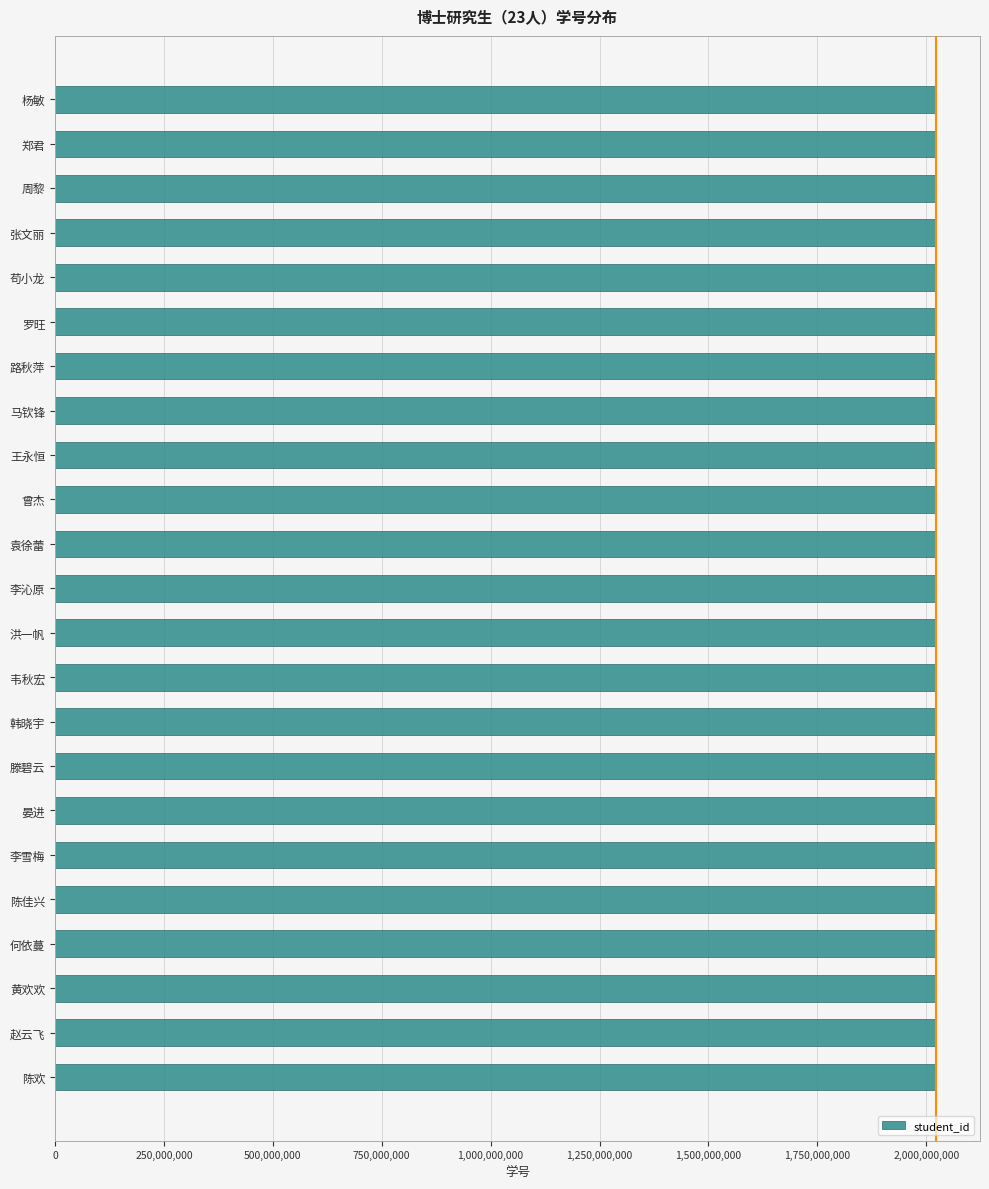

The chart shows a value of 2021130031 at 李雪梅. True or false?

True